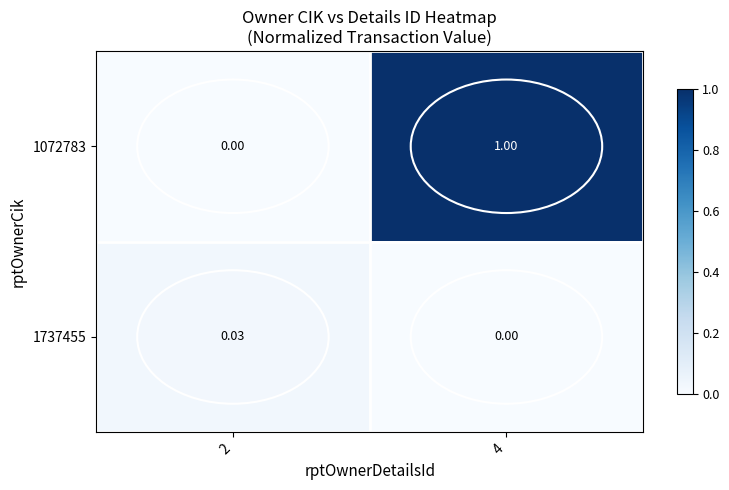

How many data points in 1737455 are above 0?

1